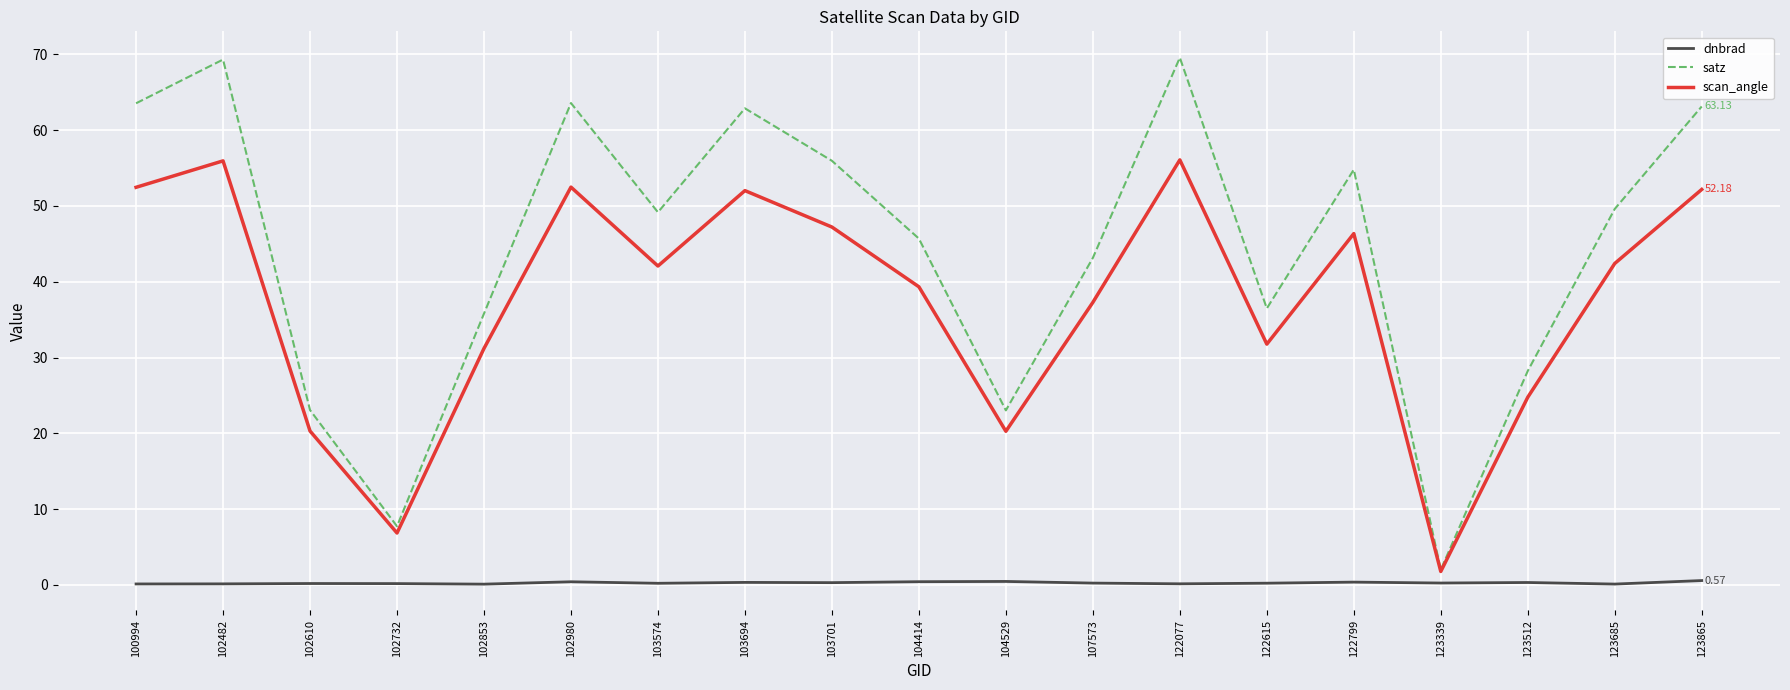

Which series has the largest total across all categories?

satz